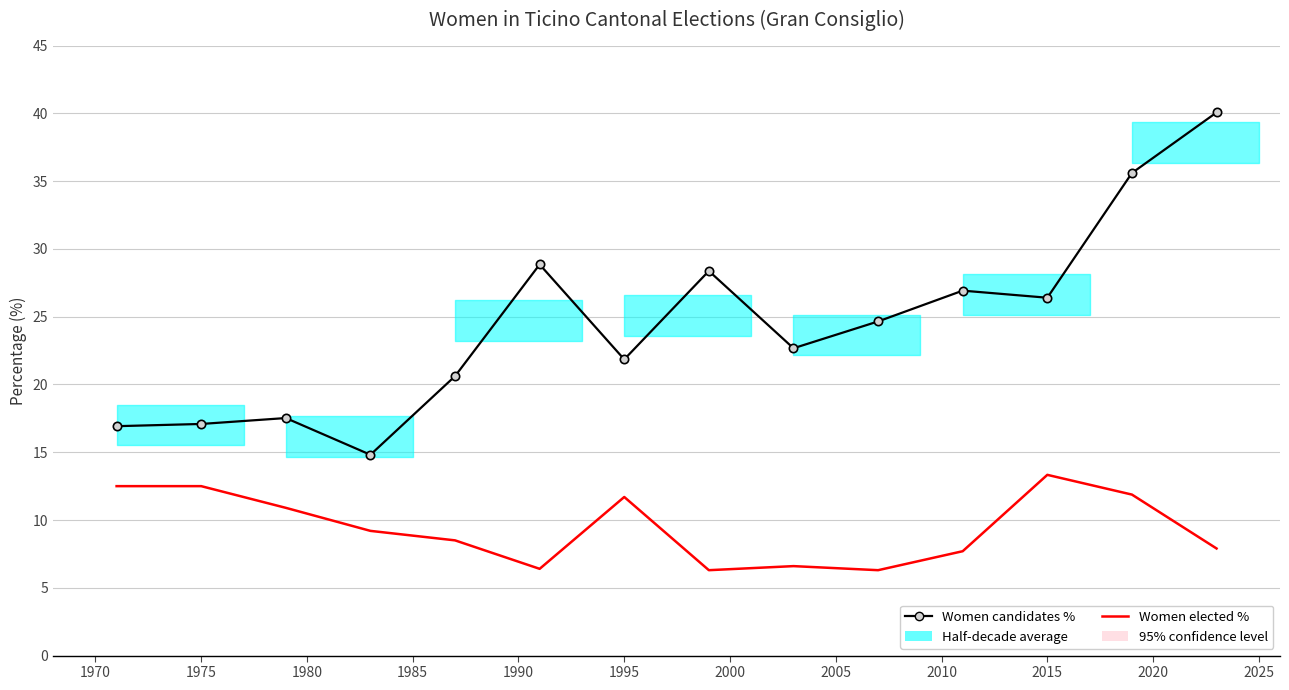

At which label does Women elected % first exceed 9?

1970